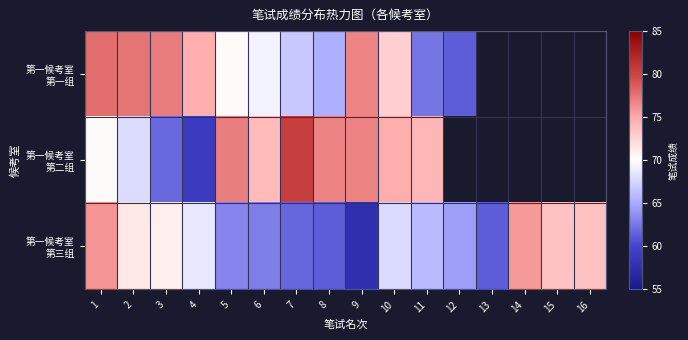

What is the difference between the 第一候考室 第三组 values at 10 and 3?

3.2